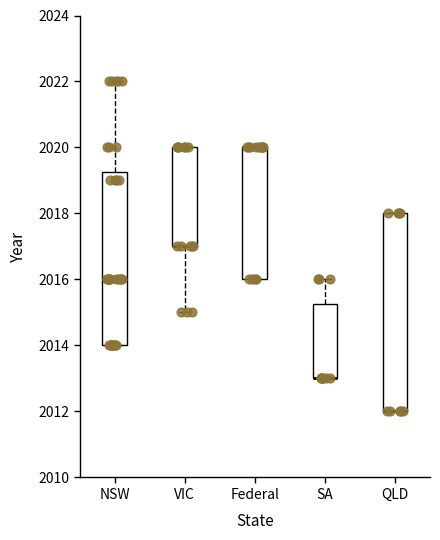

Where is the upper edge of the box for QLD on the y-axis? The values are not printed on the chart, so give them approximately, as read against the axis.

2018.0